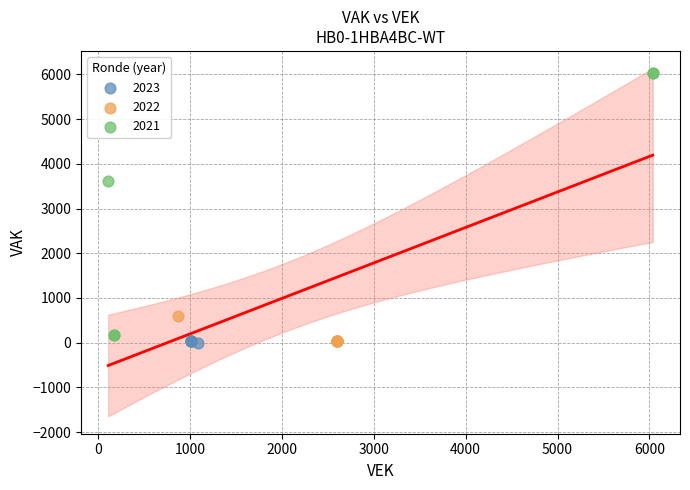

What are all the series names shown in the legend?

2023, 2022, 2021